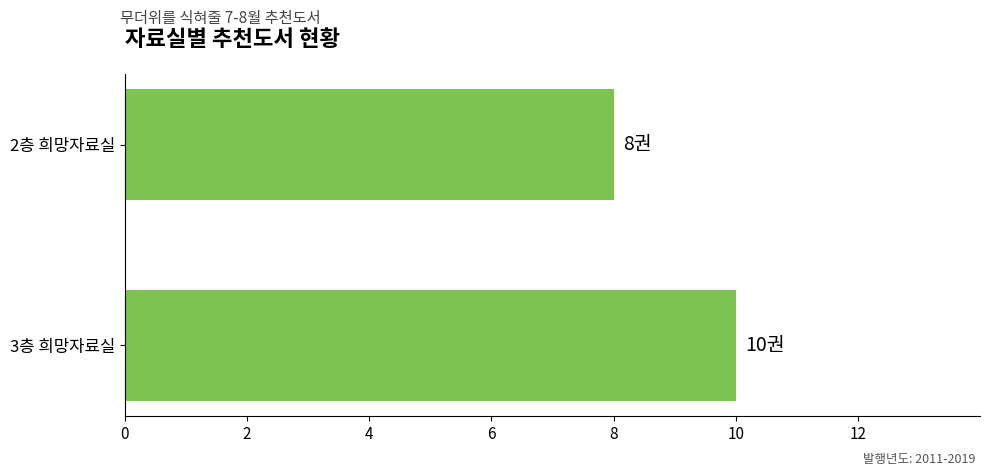

The value at 3층 희망자료실 is 14. True or false?

False